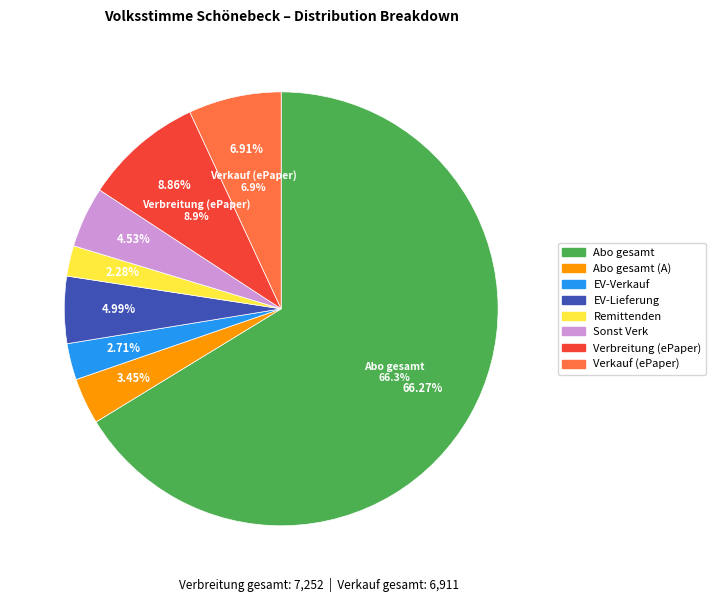

What is the total percentage of Verkauf (ePaper) and Verbreitung (ePaper)?

15.8%